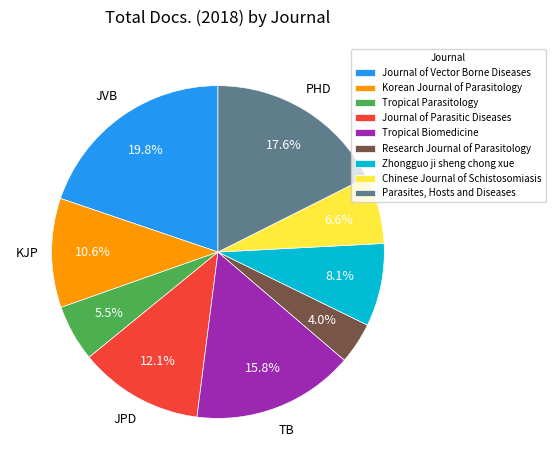

What is the ratio of the value at Zhongguo ji sheng chong xue to the value at Korean Journal of Parasitology?

0.8